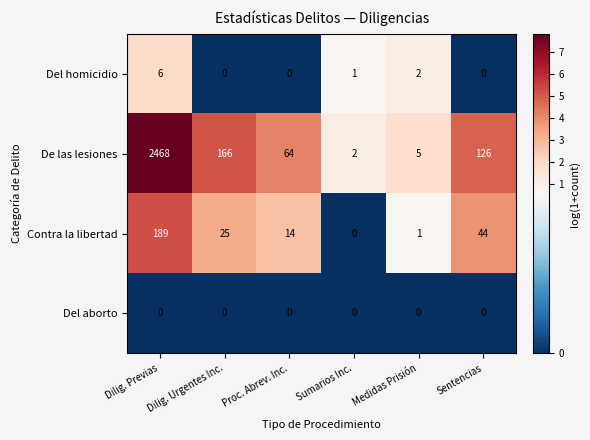

Count the Del homicidio values in the range 0 to 2.

5